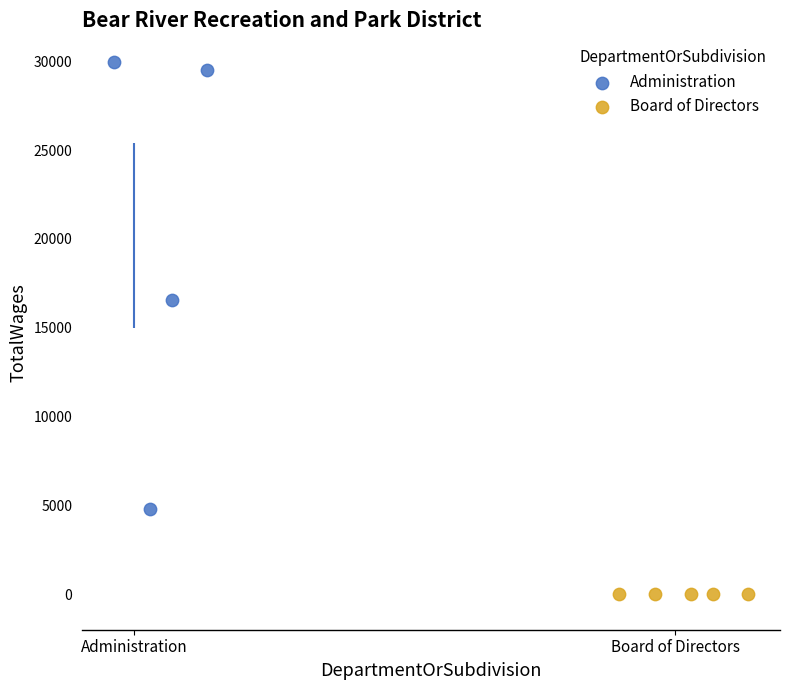

Which series reaches the minimum Y coordinate?

Board of Directors